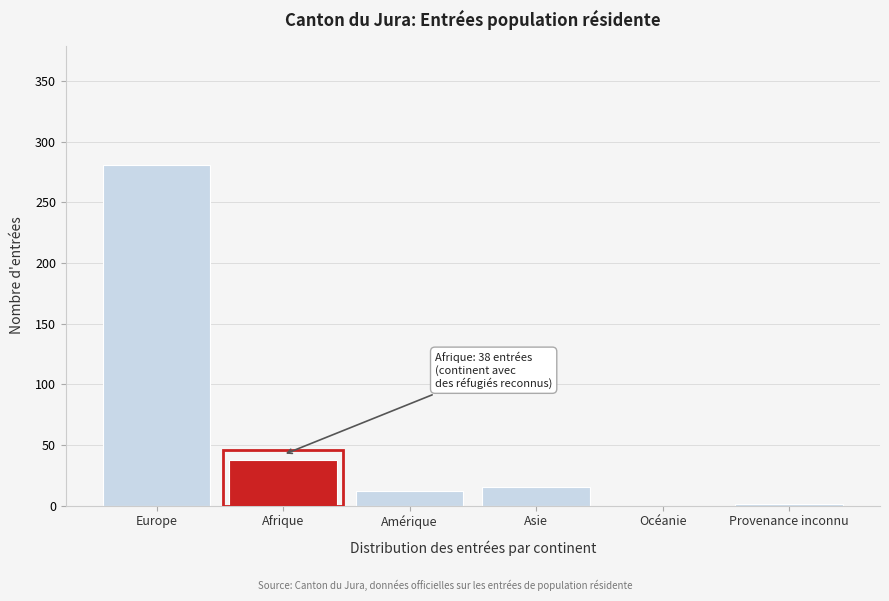

What is the sum of all values?

347